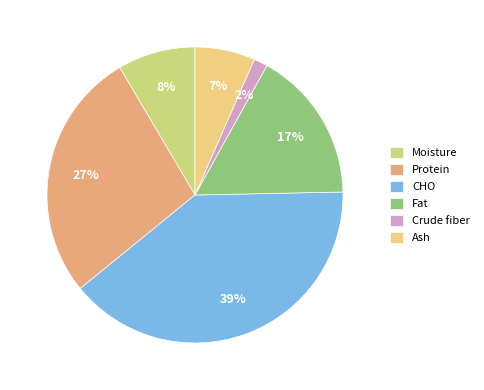

How many slices are in this pie chart?

6